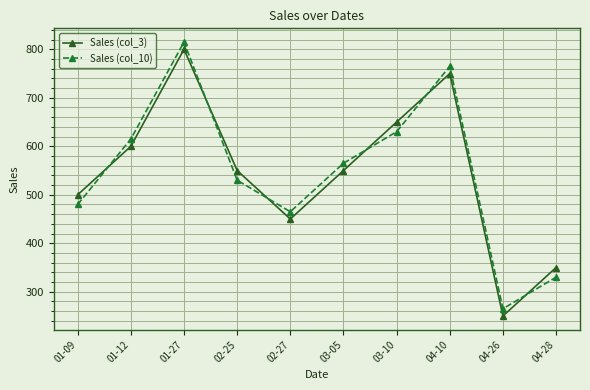

What is the difference between the highest and lowest values at 01-12?

15